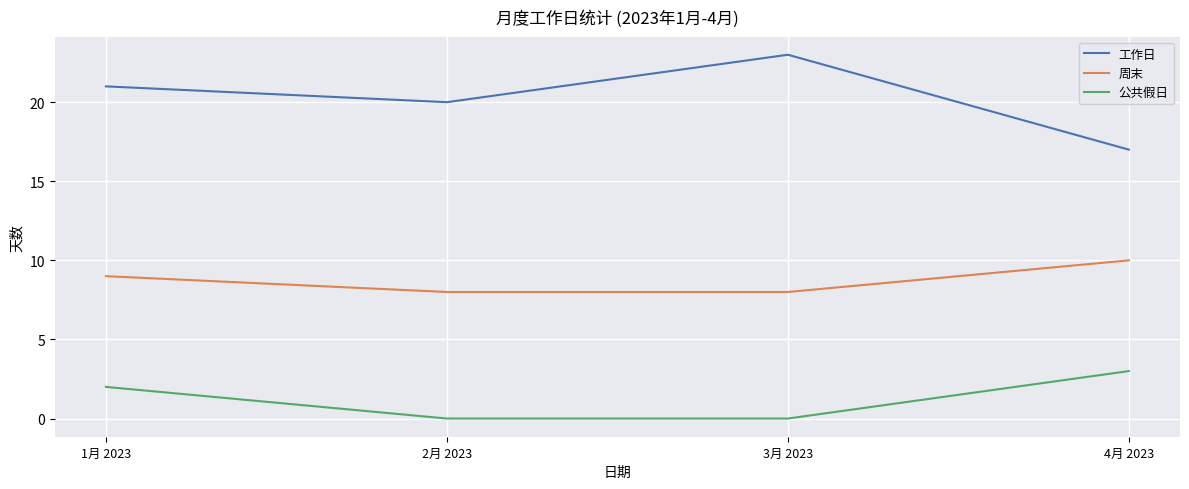

What is the minimum value for 工作日?

17